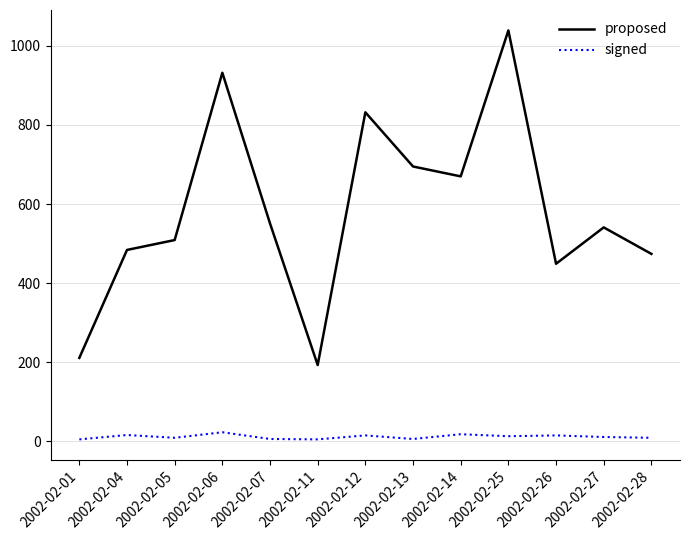

The signed series shows 13 at 2002-02-25. True or false?

True